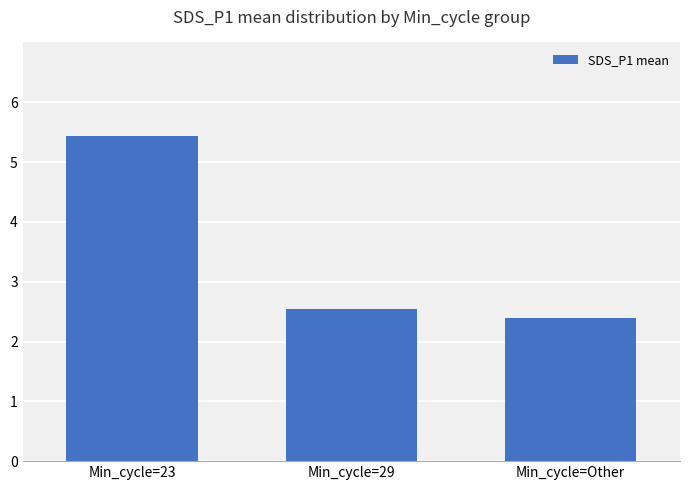

What is the sum of all values?

10.4